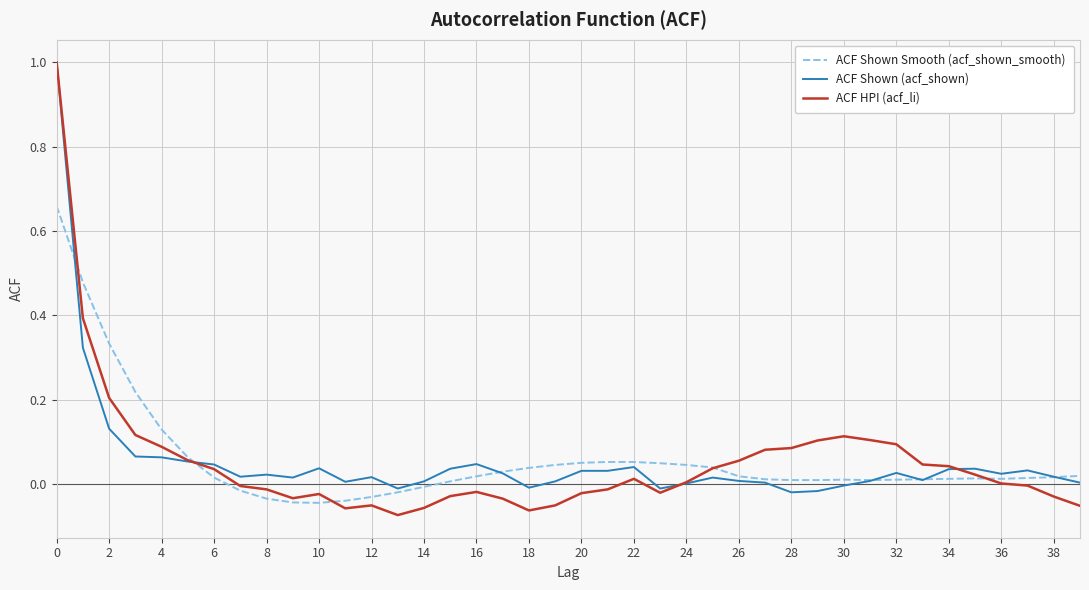

After their last crossing, which series has the higher values: ACF HPI (acf_li) or ACF Shown (acf_shown)?

ACF Shown (acf_shown)